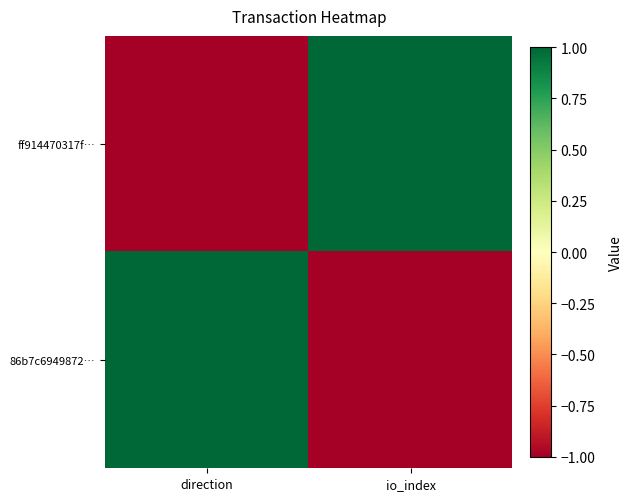

At which category does the chart reach its peak across all series?

io_index